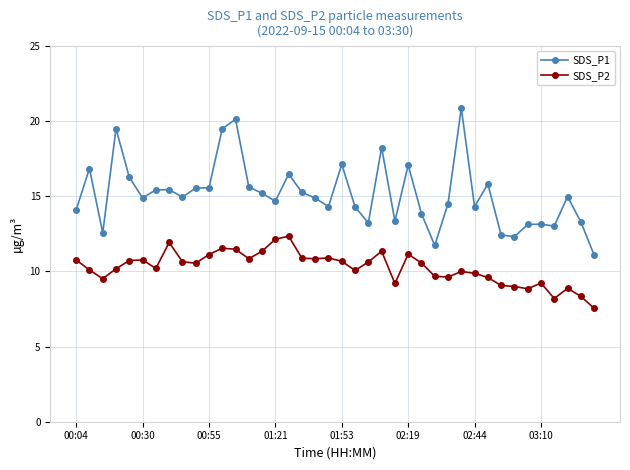

How many lines are shown in the chart?

2